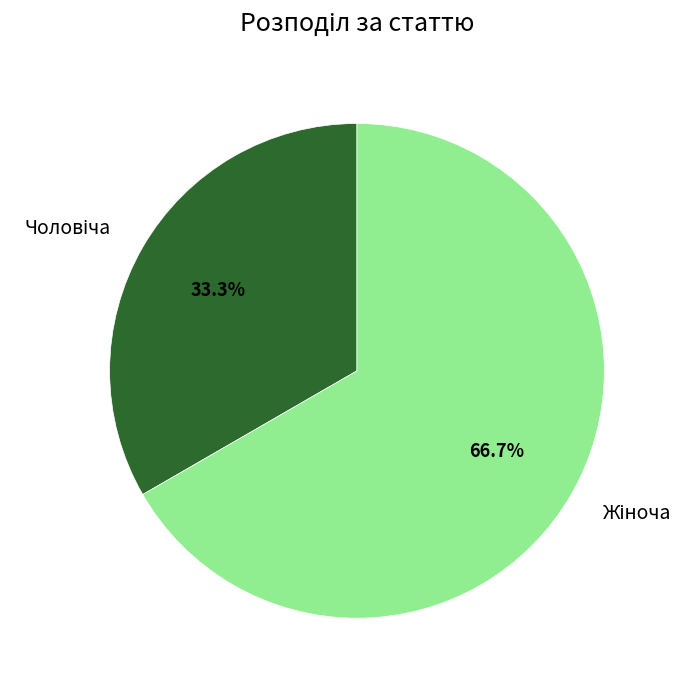

Count the number of slices in the pie.

2